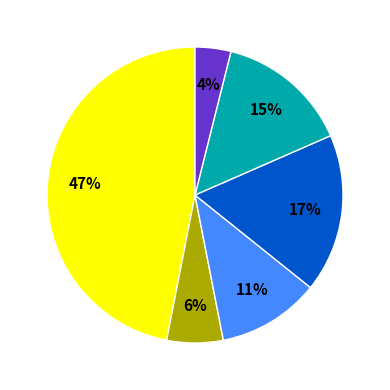

To the nearest percent, what is the difference between the largest and smallest slice percentages?

43%